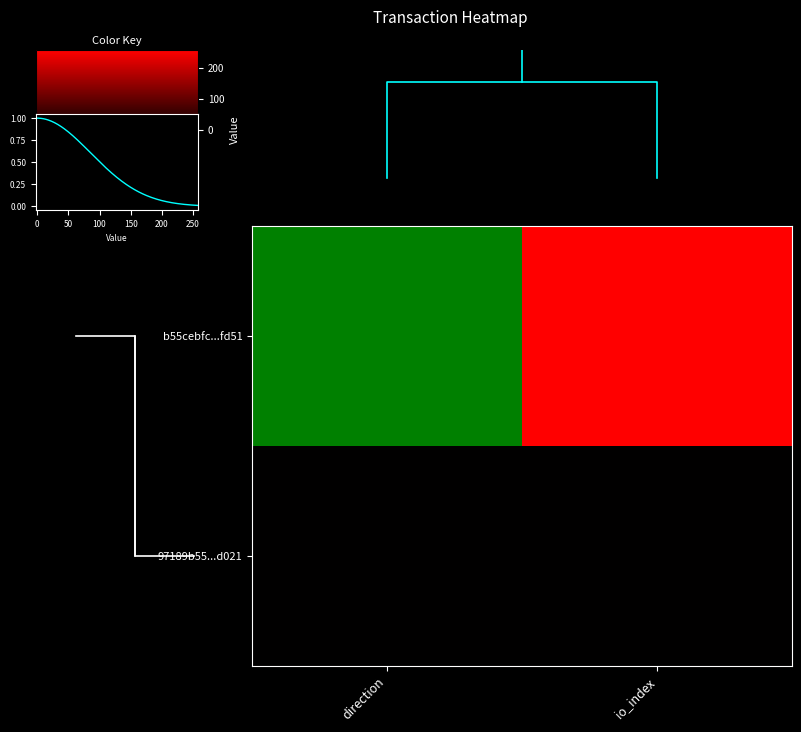

True or false: 97189b55...d021 has a value of 0 at io_index.

True